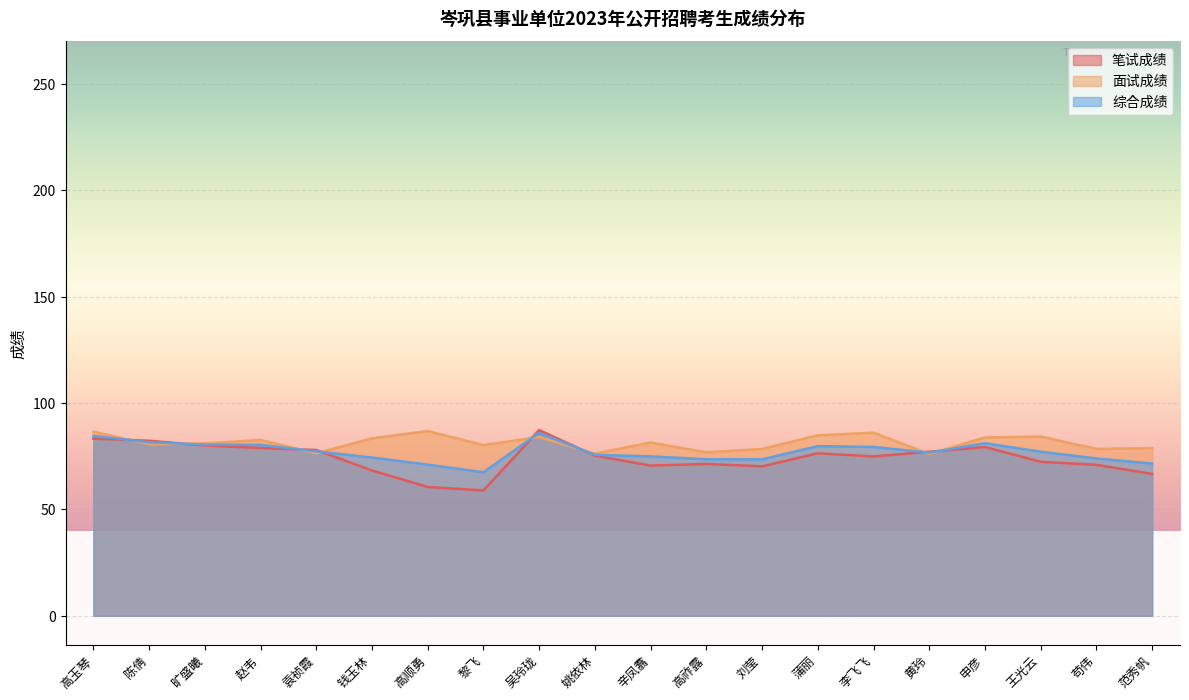

What is the value of the 综合成绩 point at the 1st from the left?

84.5